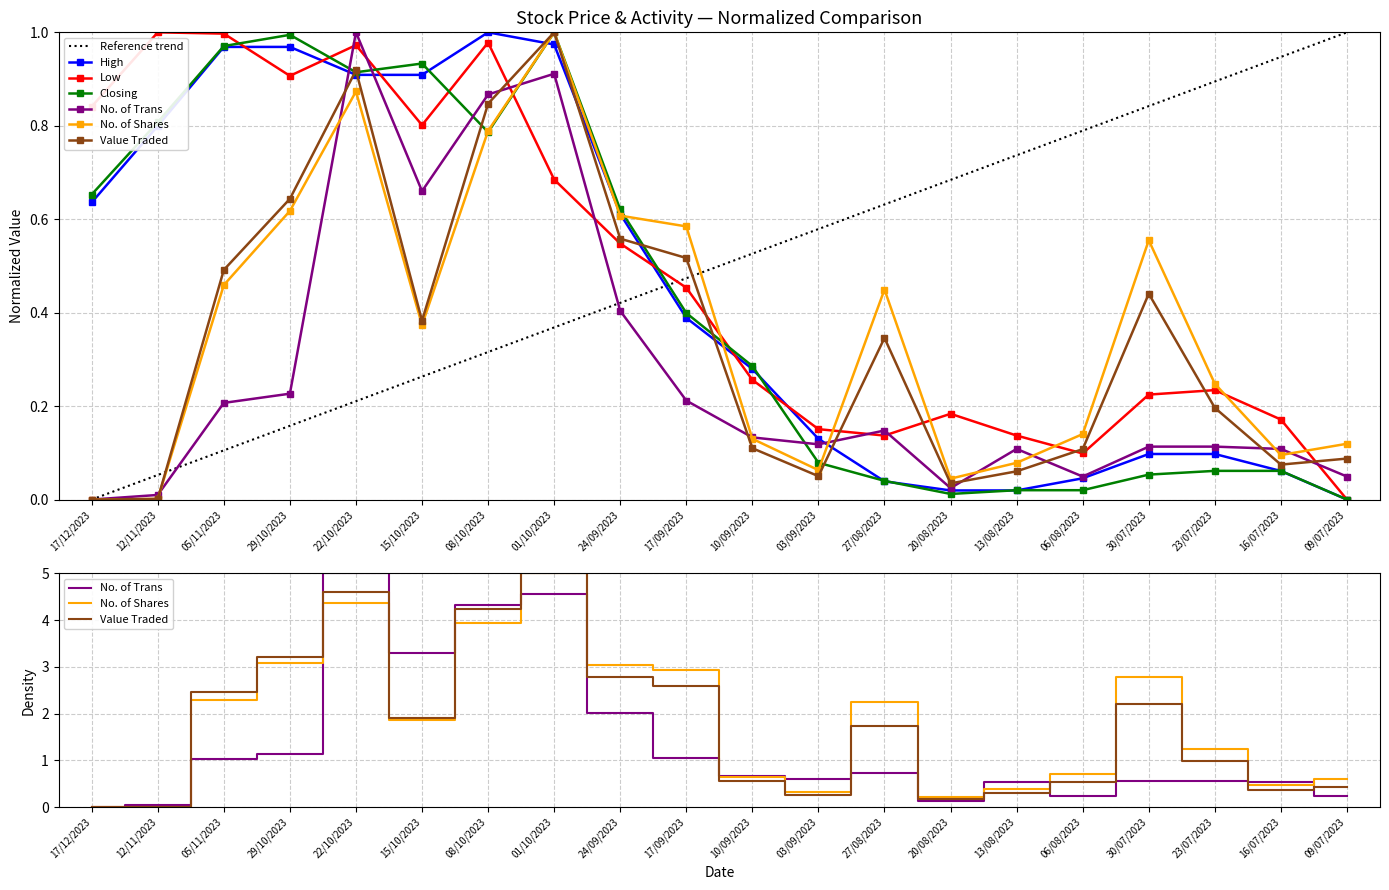

At which category does the chart reach its peak across all series?

01/10/2023